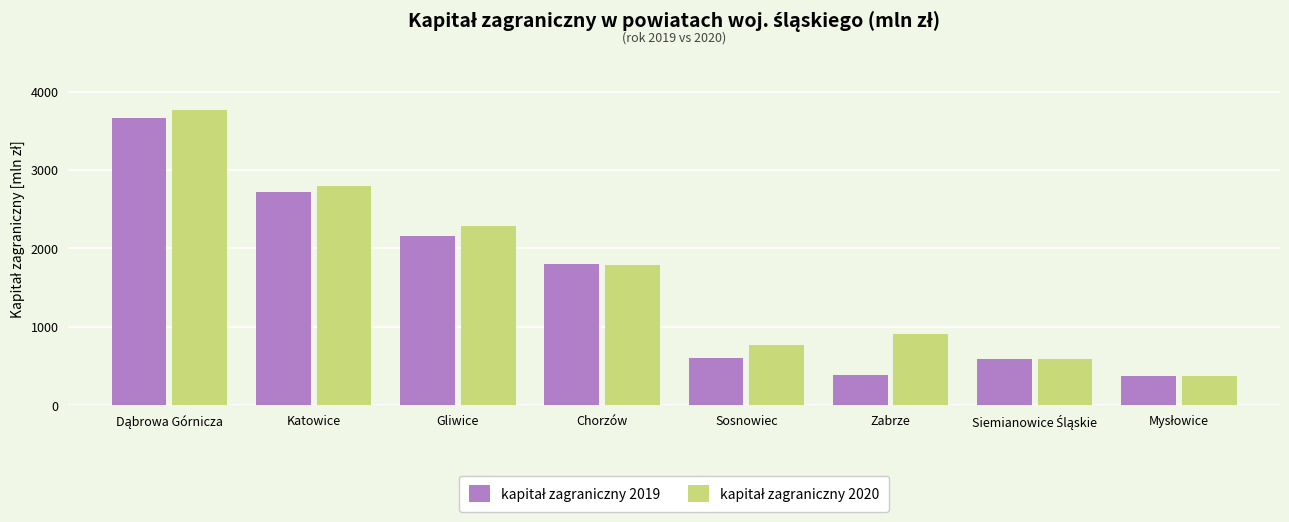

How many bars are there in each group?

2